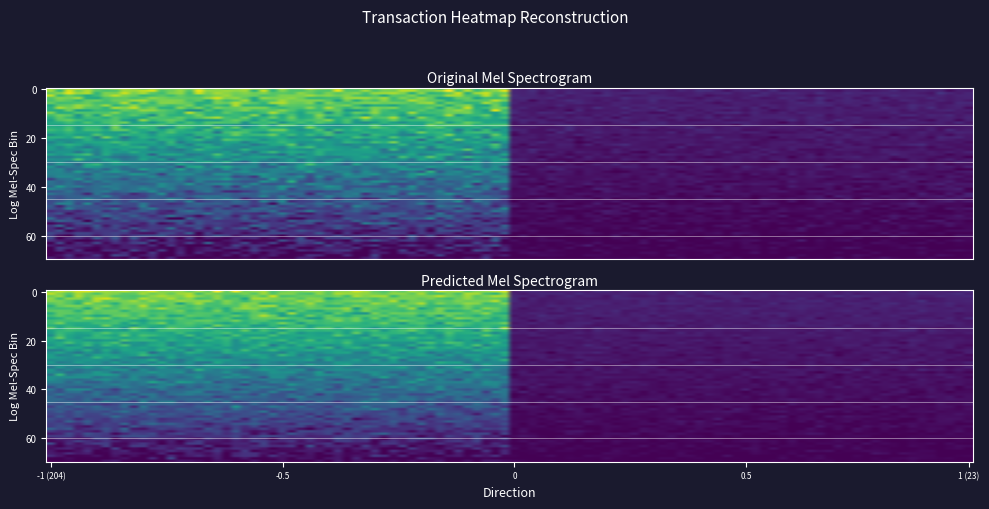

What is the minimum value shown in the chart?

-1